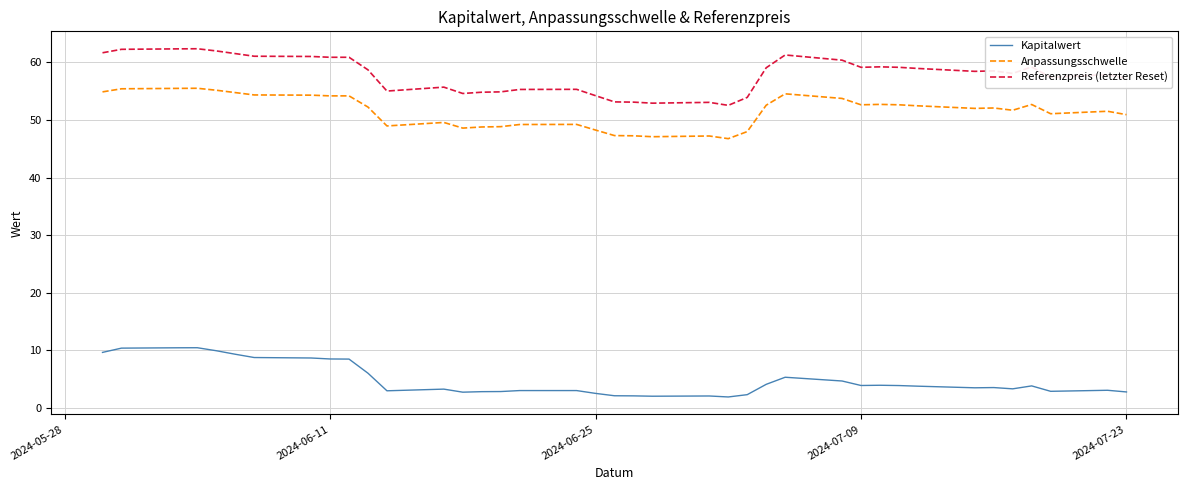

What is the difference between the maximum and minimum values in the Referenzpreis (letzter Reset) series?

9.8